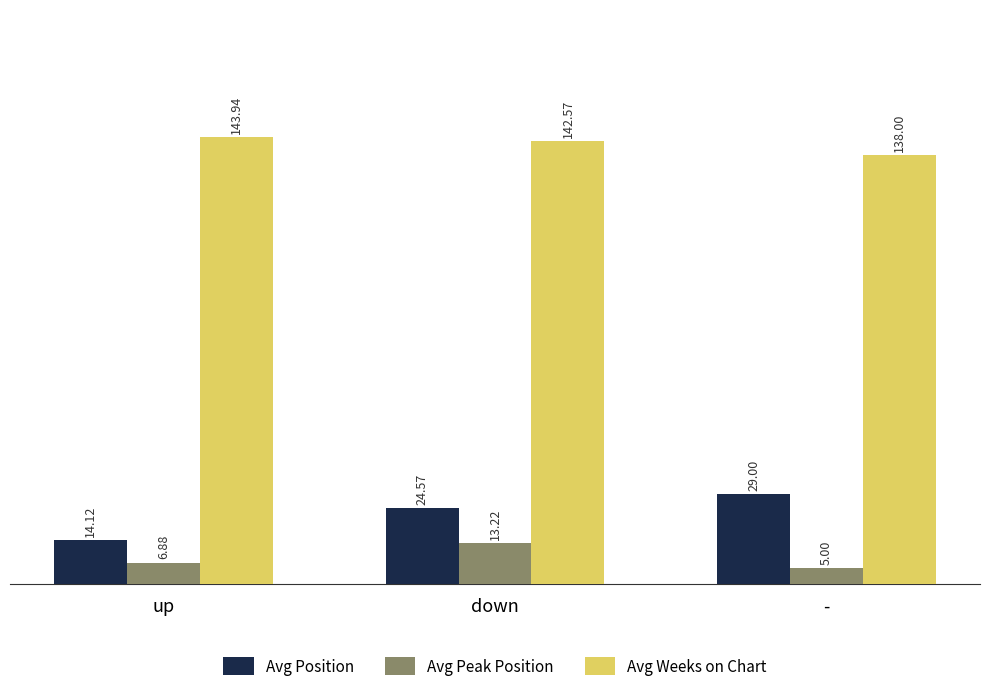

What is the value of the Avg Peak Position bar at the 3rd from the left?

5.0